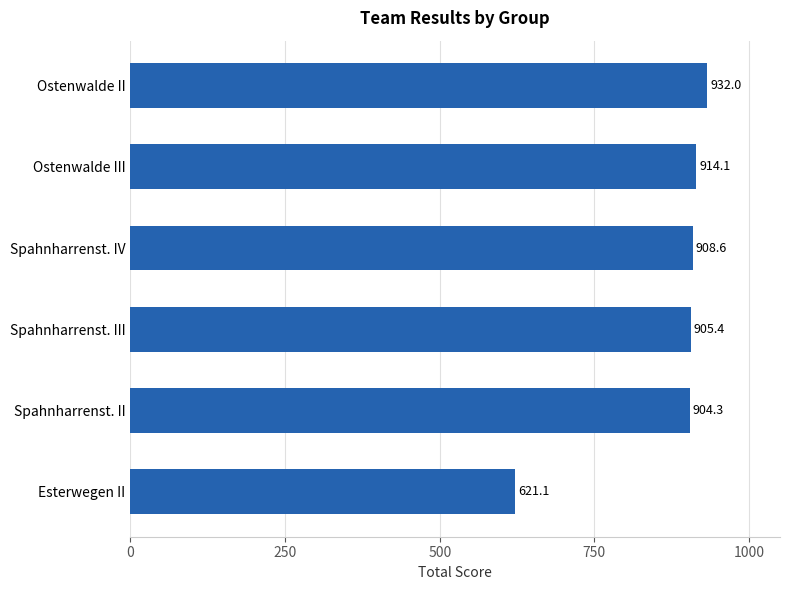

The chart shows a value of 904.3 at Spahnharrenst. II. True or false?

True